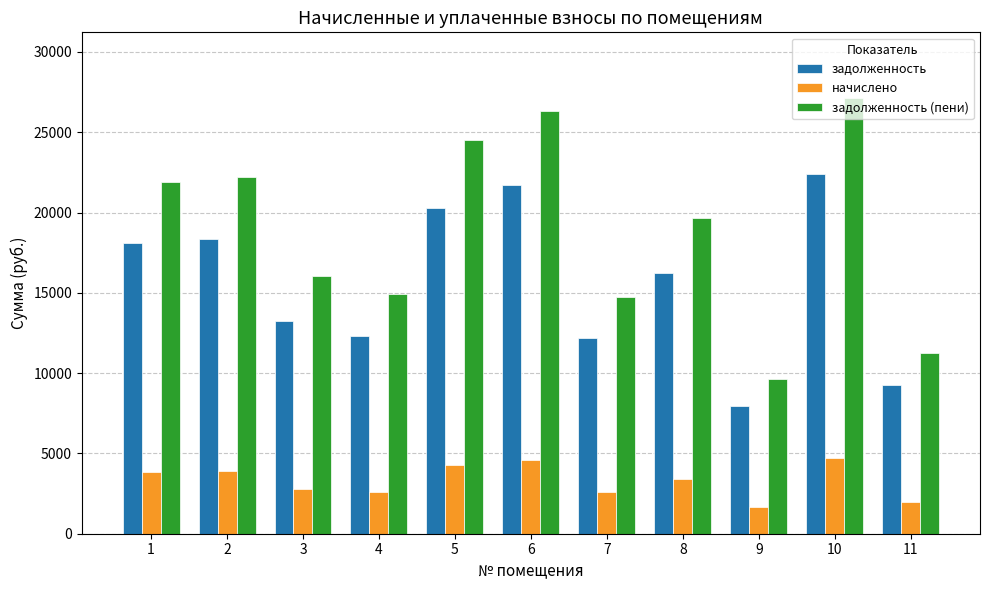

What is the difference between the maximum and minimum values in the задолженность series?

14447.9